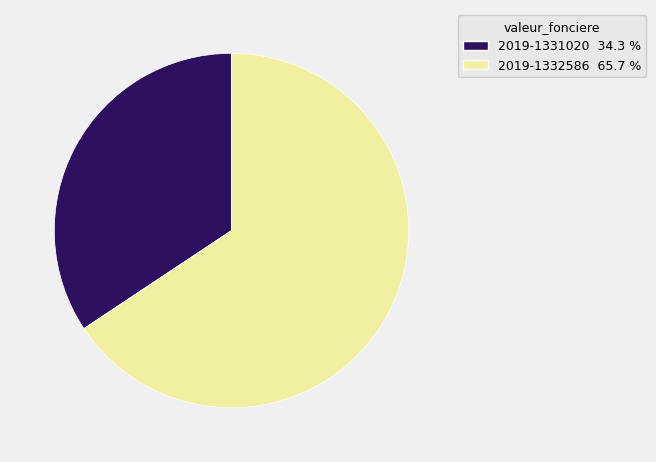

How many slices are in this pie chart?

2